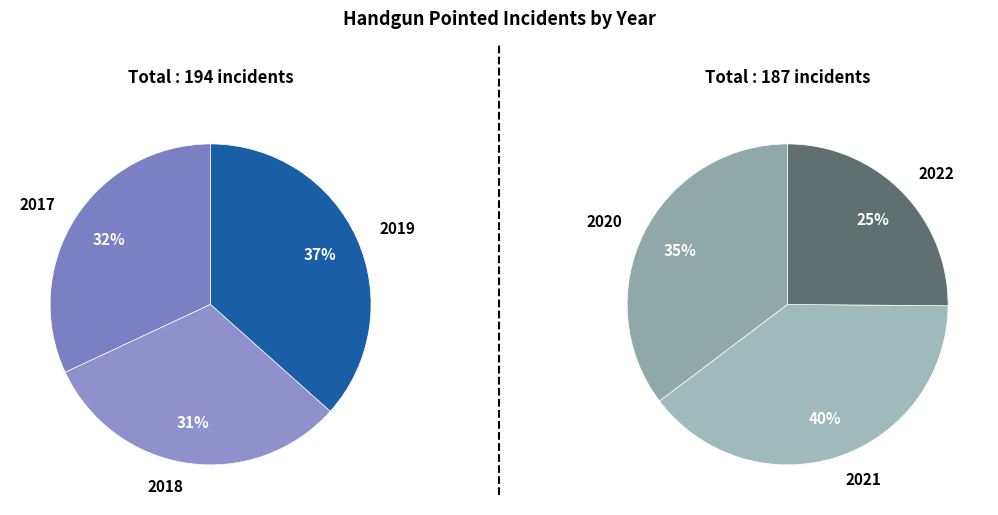

Count the number of slices in the pie.

6